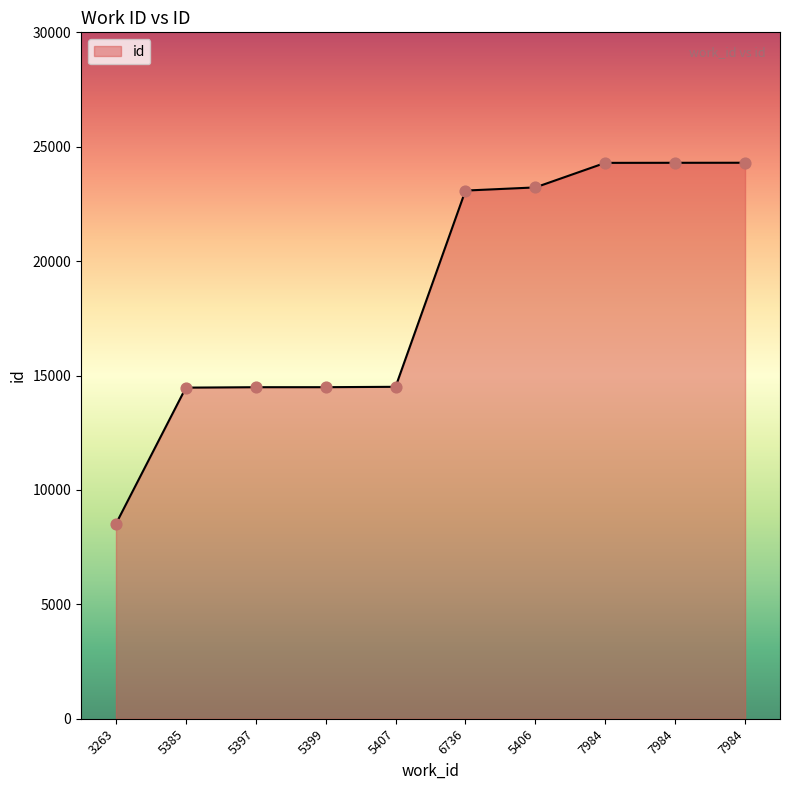

What is the change in value from 5385 to 5406?

+8751